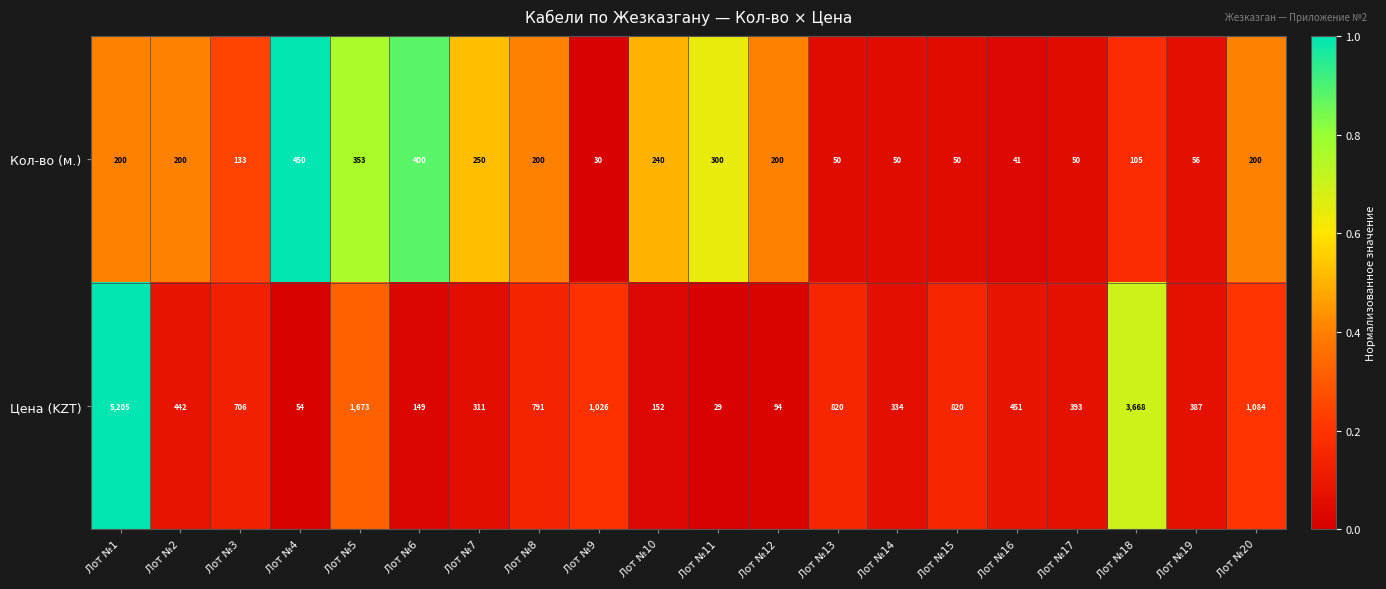

What is the maximum value shown in the chart?

5205